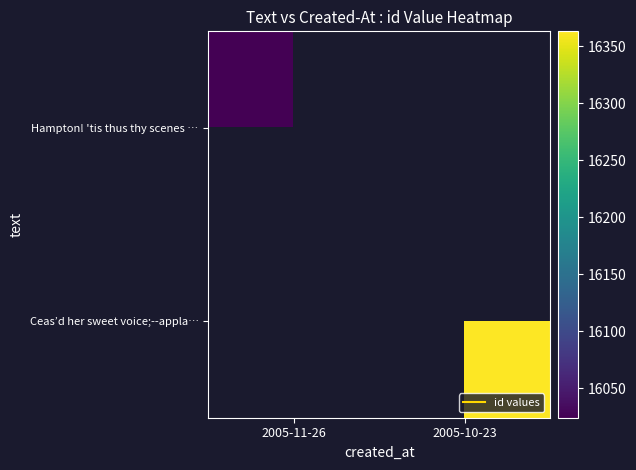

Rank the series by their average value, from lowest to highest.

Hampton! 'tis thus thy scenes …, Ceas’d her sweet voice;--appla…